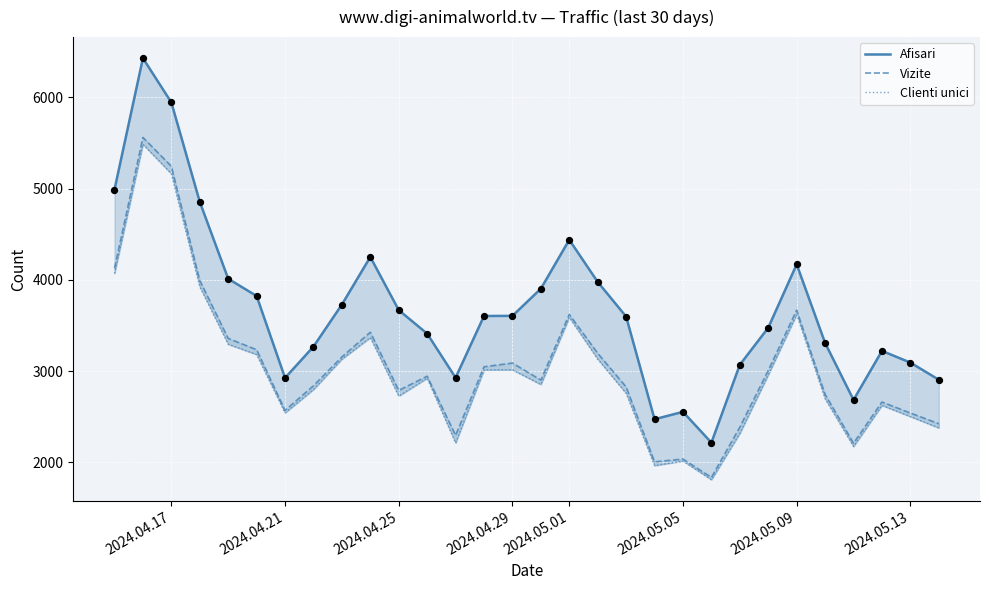

What are all the series names shown in the legend?

Afisari, Vizite, Clienti unici